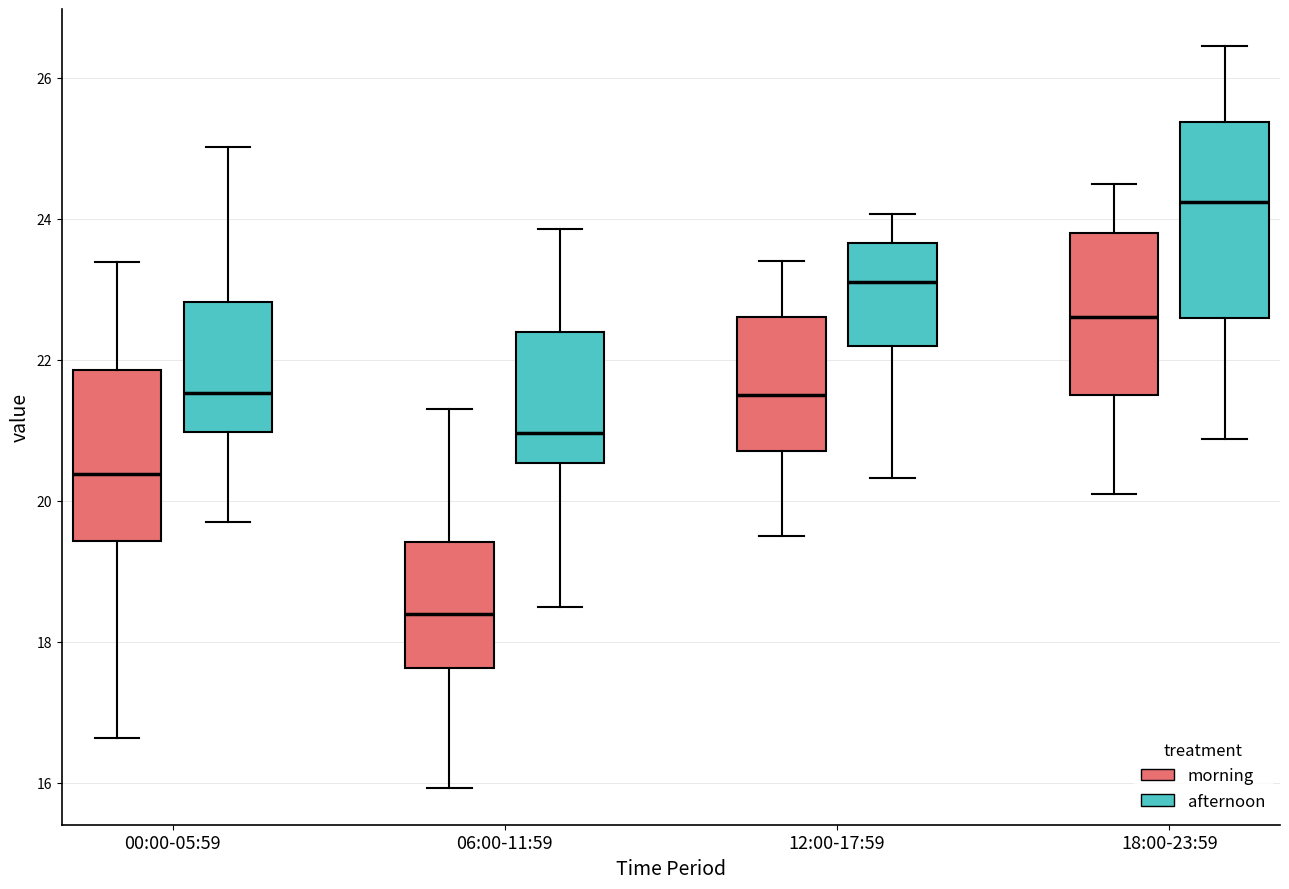

Reading left to right, transcribe this box plot: for each box, give where its median line is, the range the box spans, and where its two whiskers end, as read against the y-axis. The values are not printed on the chart, so give them approximately, as read against the axis.

00:00-05:59 (morning): median 20.4, box 19.4 to 21.8, whiskers 16.6 to 23.4
00:00-05:59 (afternoon): median 21.6, box 21.0 to 22.8, whiskers 19.6 to 25.0
06:00-11:59 (morning): median 18.4, box 17.6 to 19.4, whiskers 16.0 to 21.4
06:00-11:59 (afternoon): median 21.0, box 20.6 to 22.4, whiskers 18.4 to 23.8
12:00-17:59 (morning): median 21.6, box 20.8 to 22.6, whiskers 19.6 to 23.4
12:00-17:59 (afternoon): median 23.0, box 22.2 to 23.6, whiskers 20.4 to 24.0
18:00-23:59 (morning): median 22.6, box 21.6 to 23.8, whiskers 20.2 to 24.6
18:00-23:59 (afternoon): median 24.2, box 22.6 to 25.4, whiskers 20.8 to 26.4